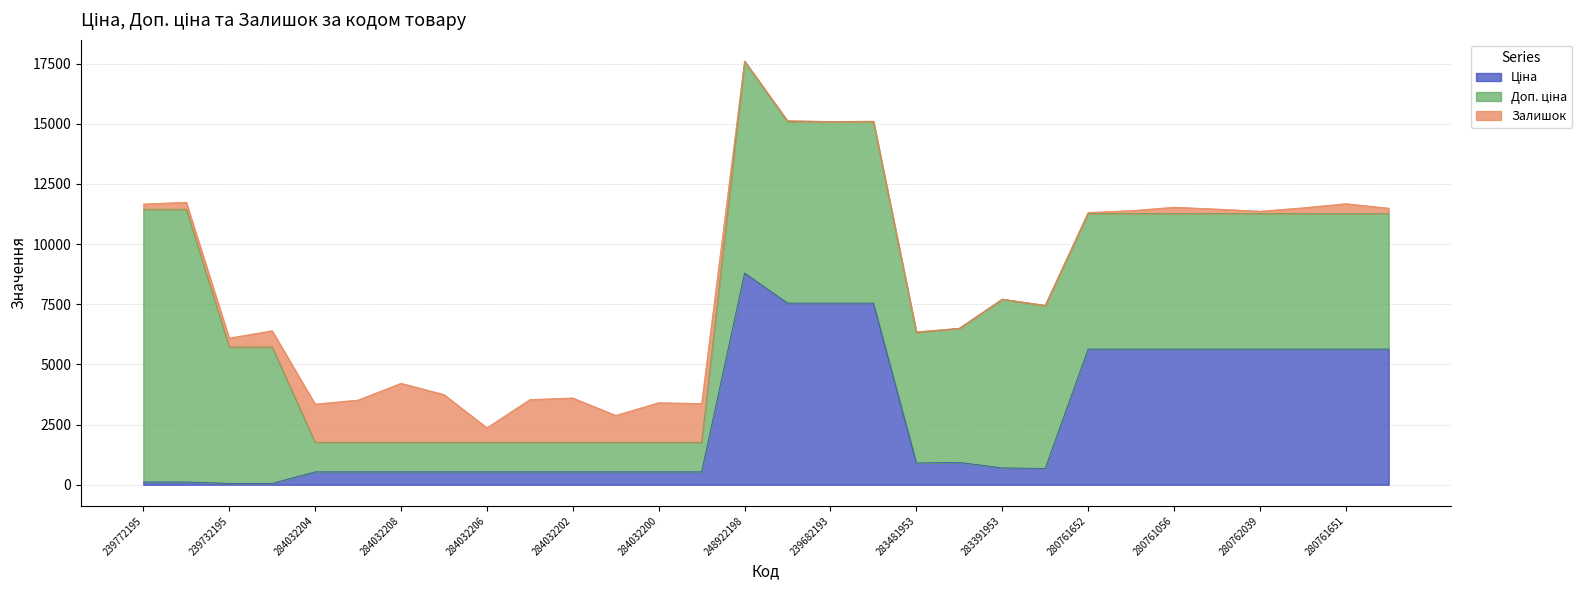

What is the label of the 27th point from the left?

280762039